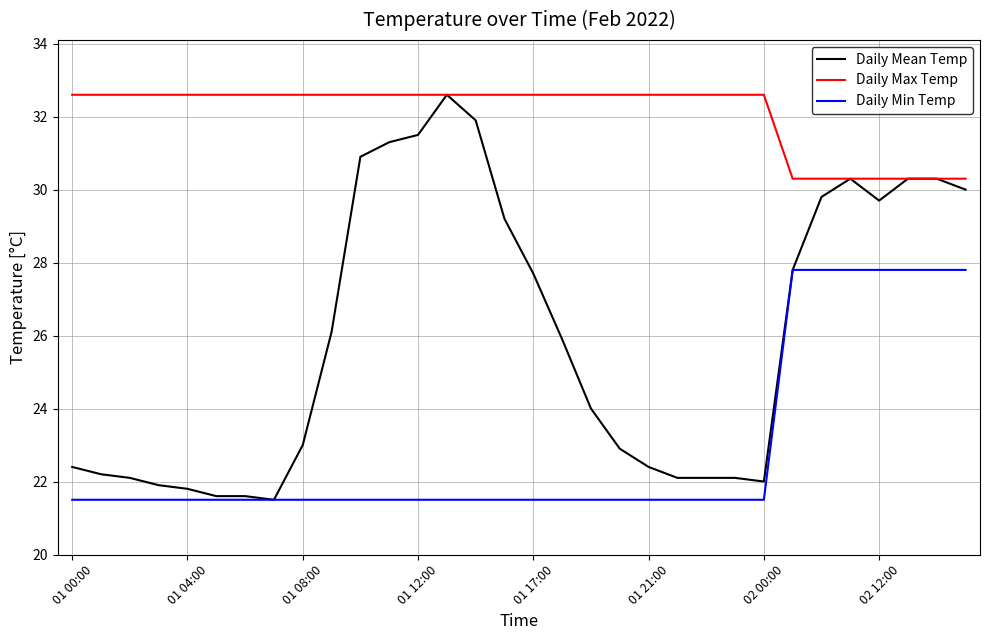

What is the sum of all Daily Mean Temp values?

831.0